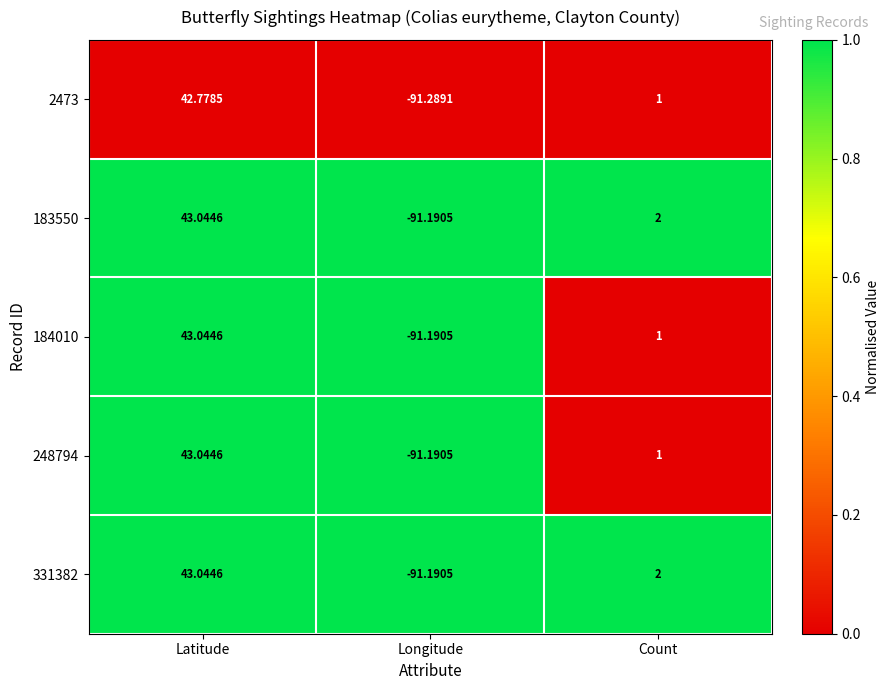

Which category has the highest value in the 248794 series?

Latitude